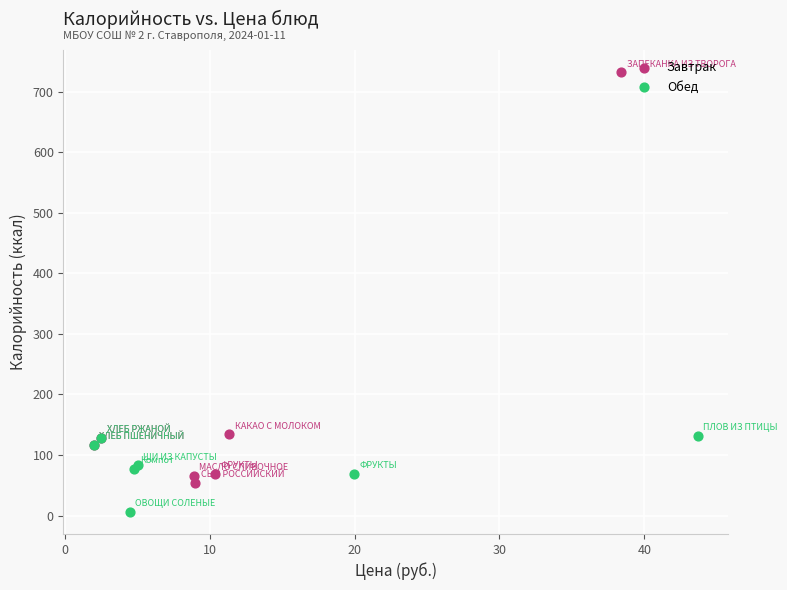

What are all the series names shown in the legend?

Завтрак, Обед